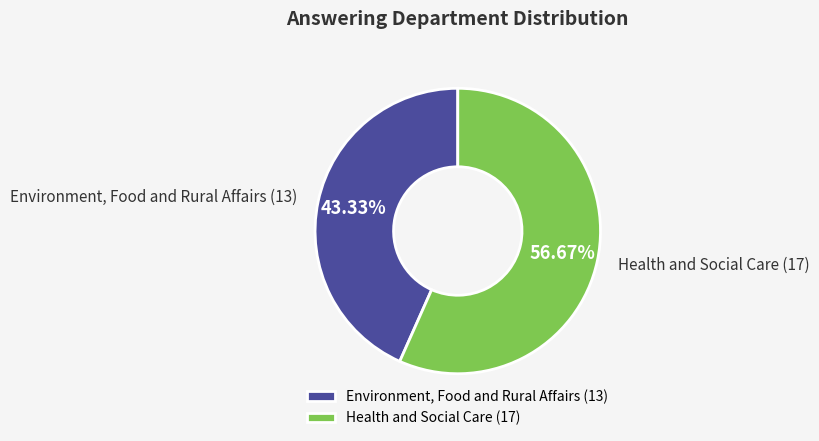

Is the sum of Health and Social Care and Environment, Food and Rural Affairs greater than half?

Yes